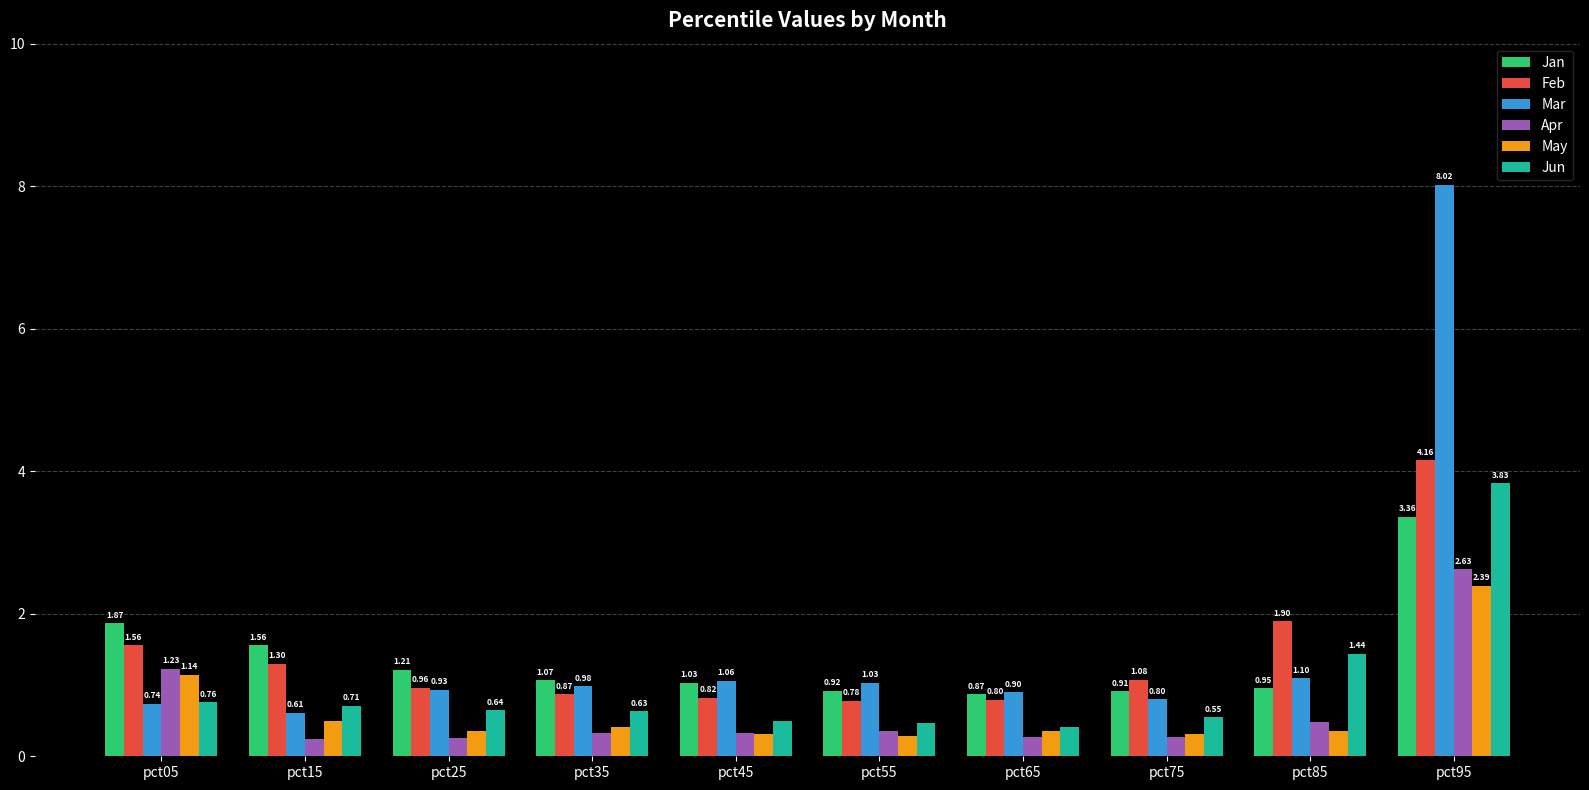

Between pct05 and pct35, which series saw the biggest shift?

Apr